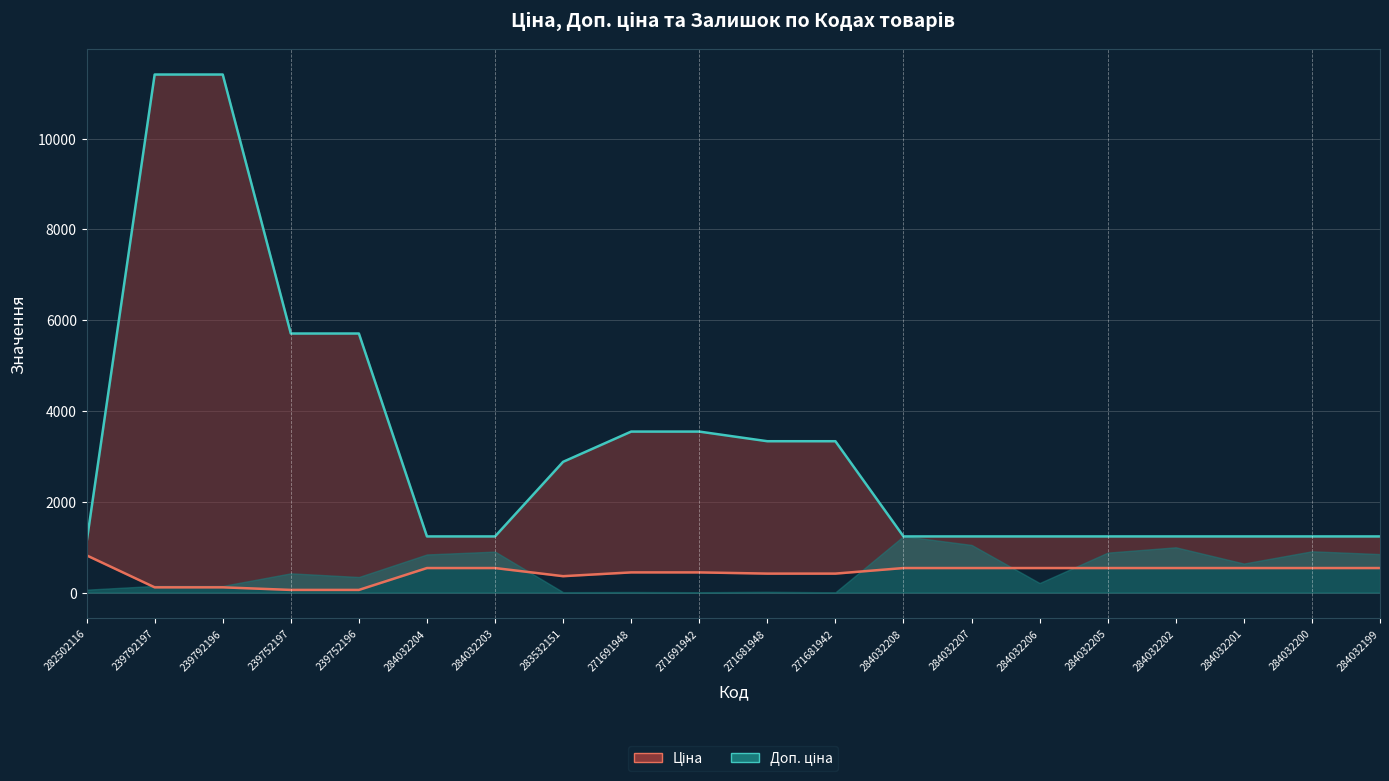

What is the sum of all Доп. ціна values?

64326.7